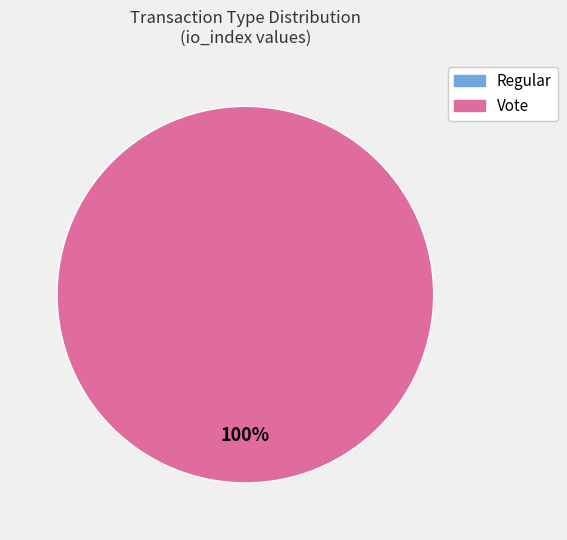

What percentage is the Vote slice, to the nearest percent?

100%